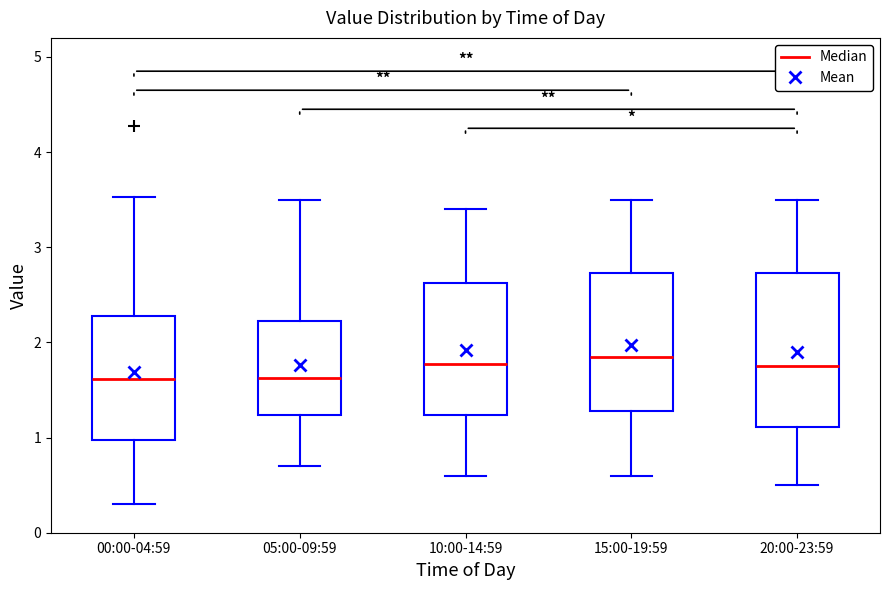

Reading left to right, read every box against the y-axis: the position of its median line, the range the box covers, and the ends of its whiskers. The values are not printed on the chart, so give them approximately, as read against the axis.

00:00-04:59: median 1.6, box 1.0 to 2.3, whiskers 0.3 to 3.5
05:00-09:59: median 1.6, box 1.2 to 2.2, whiskers 0.7 to 3.5
10:00-14:59: median 1.8, box 1.2 to 2.6, whiskers 0.6 to 3.4
15:00-19:59: median 1.9, box 1.3 to 2.7, whiskers 0.6 to 3.5
20:00-23:59: median 1.8, box 1.1 to 2.7, whiskers 0.5 to 3.5